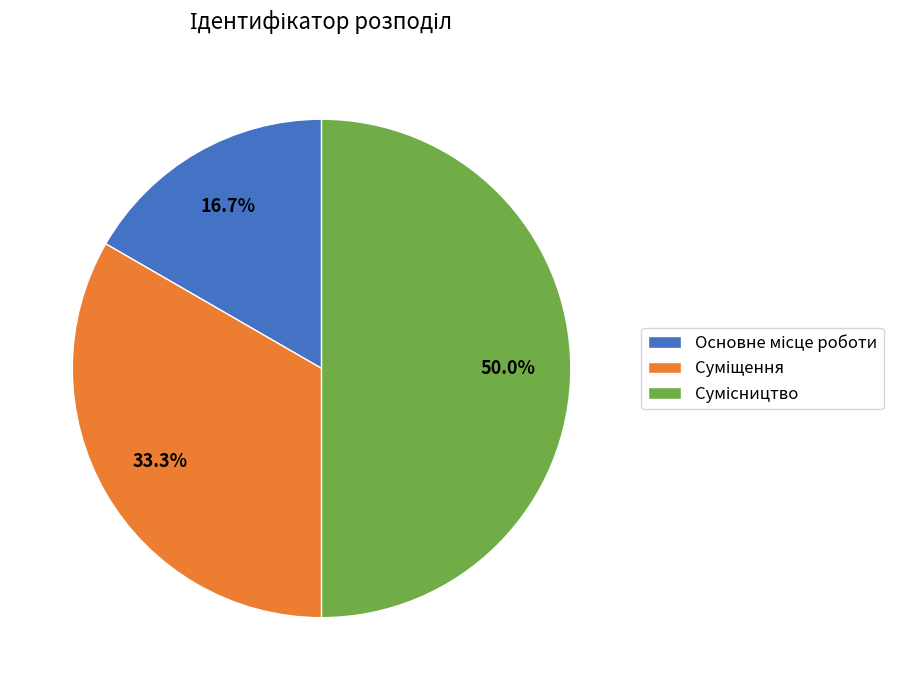

How many slices are in this pie chart?

3